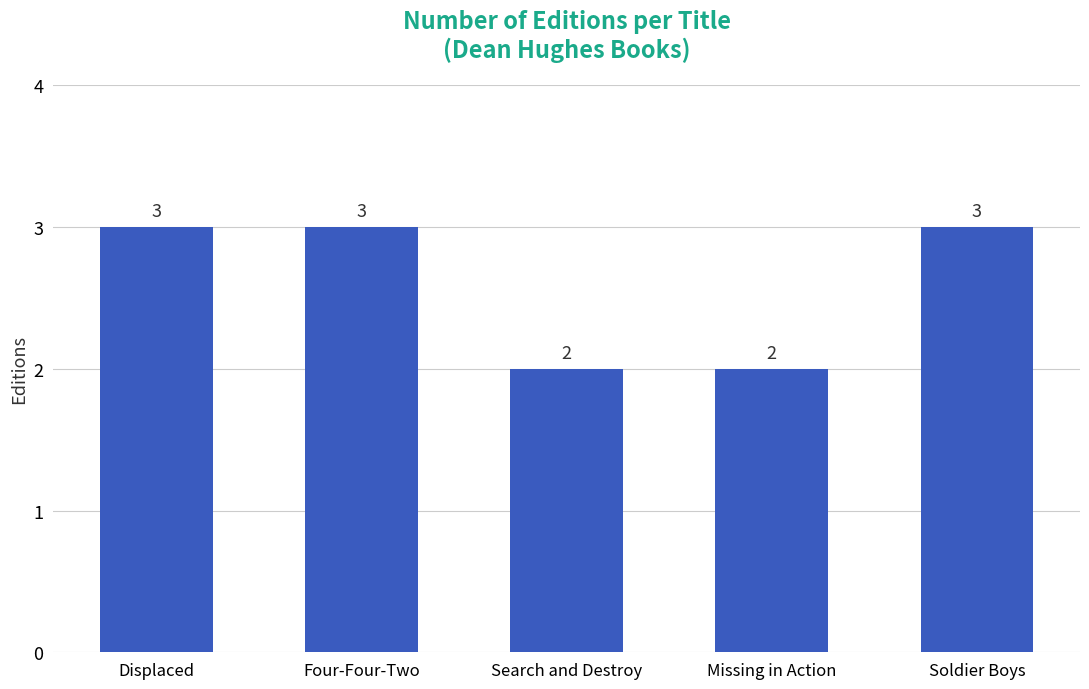

The chart shows a value of 2 at Displaced. True or false?

False